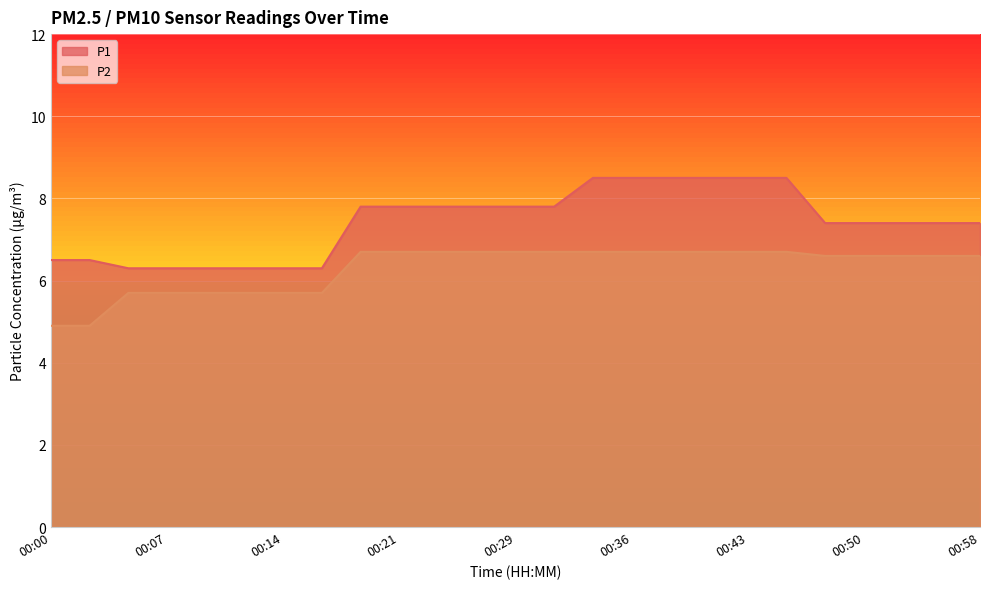

How many data points in P2 are above 6?

17